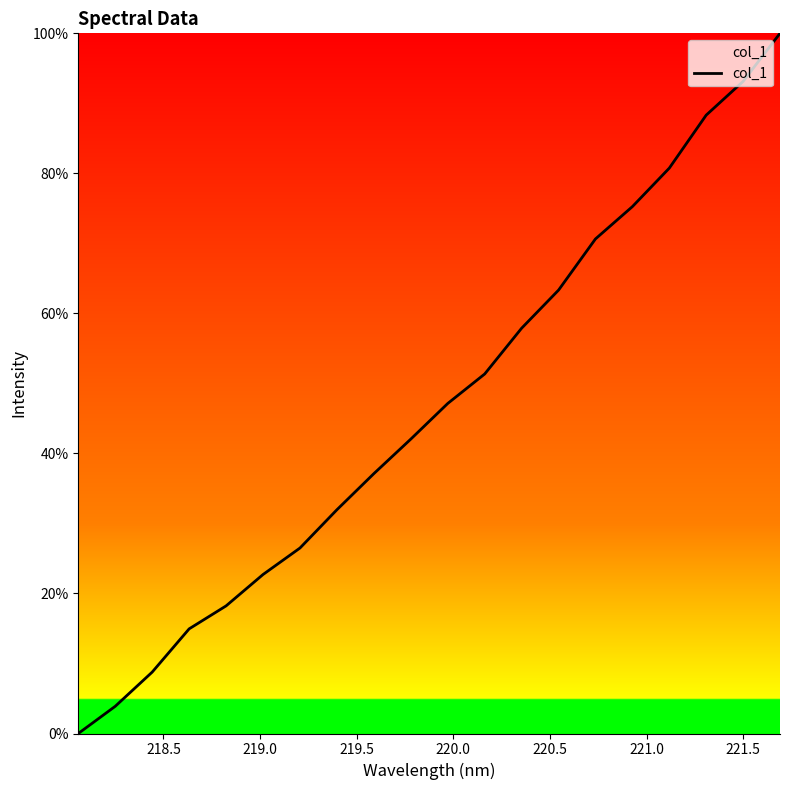

What is the maximum value shown in the chart?

100.0